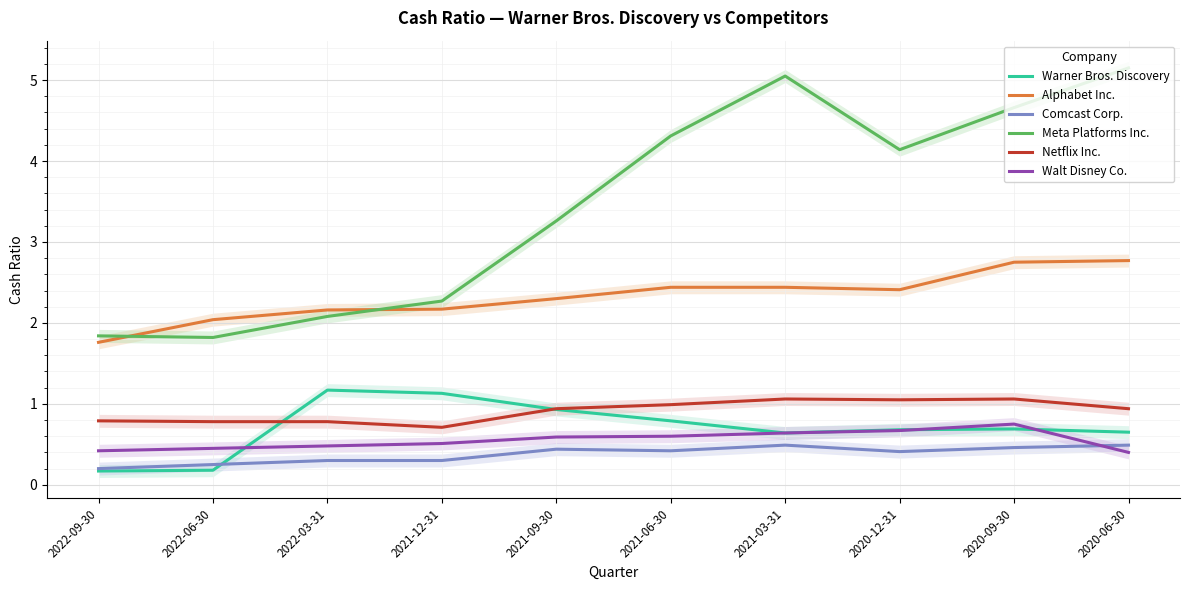

Rank the series at 2020-06-30 from lowest to highest value.

Walt Disney Co., Comcast Corp., Warner Bros. Discovery, Netflix Inc., Alphabet Inc., Meta Platforms Inc.